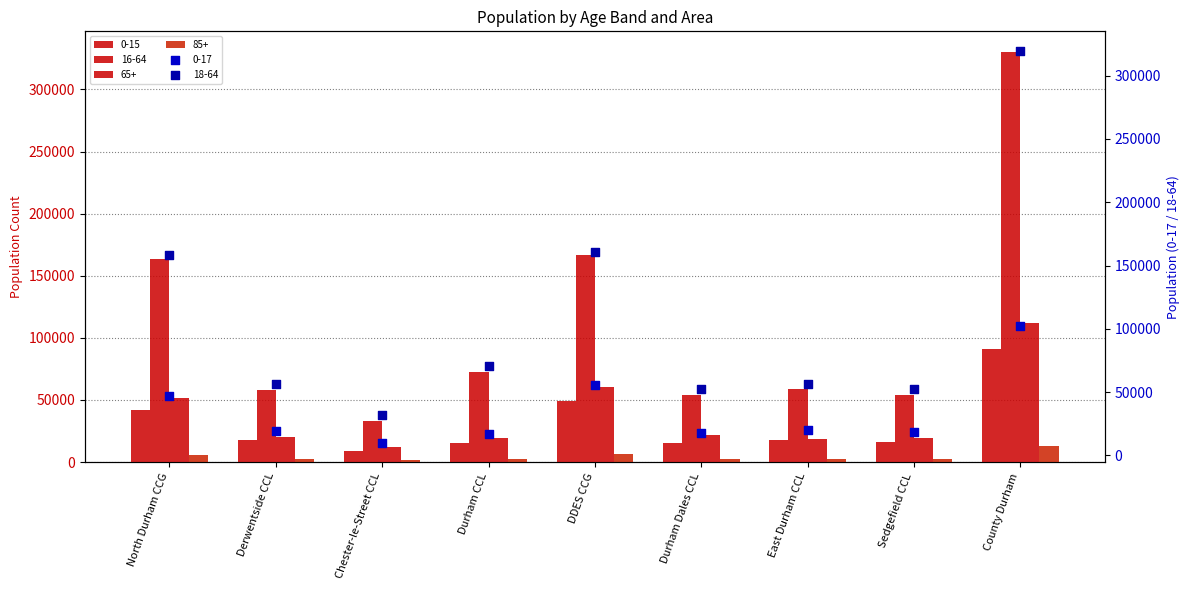

Which series has the largest total across all categories?

16-64